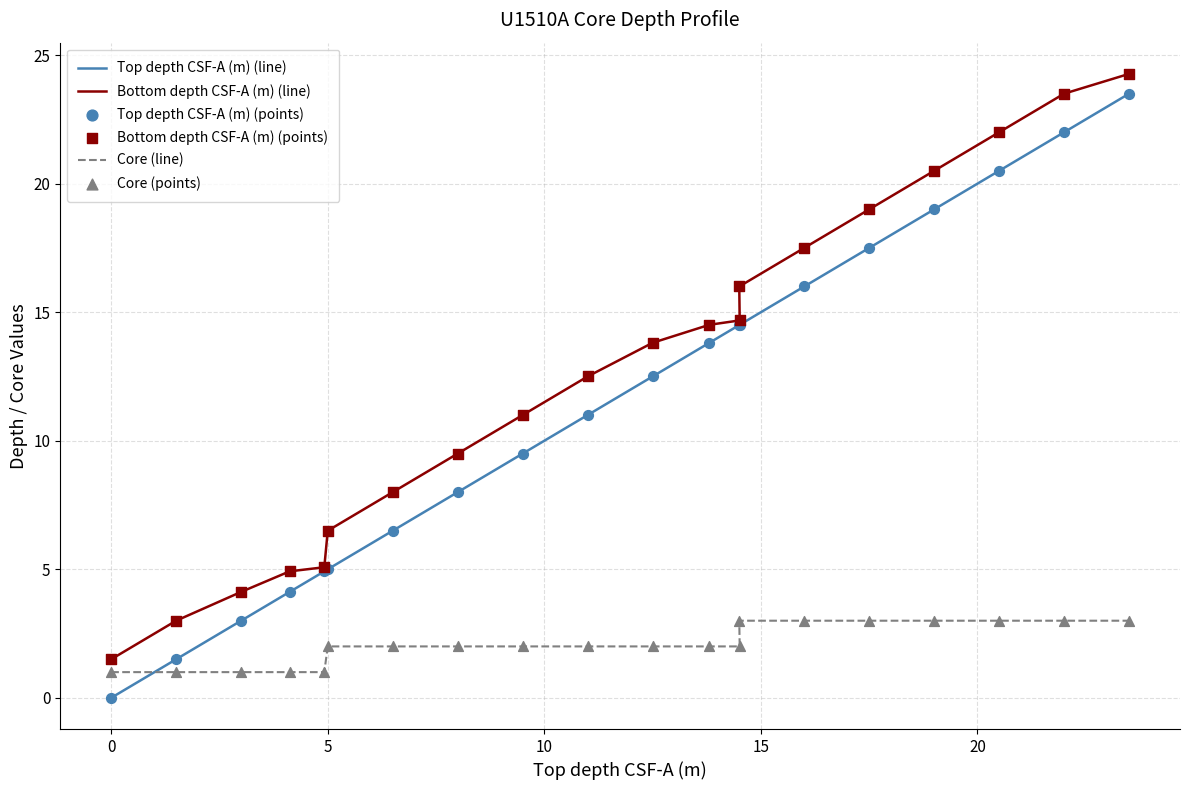

Which series has the widest spread of Y values?

Top depth CSF-A (m) (line)